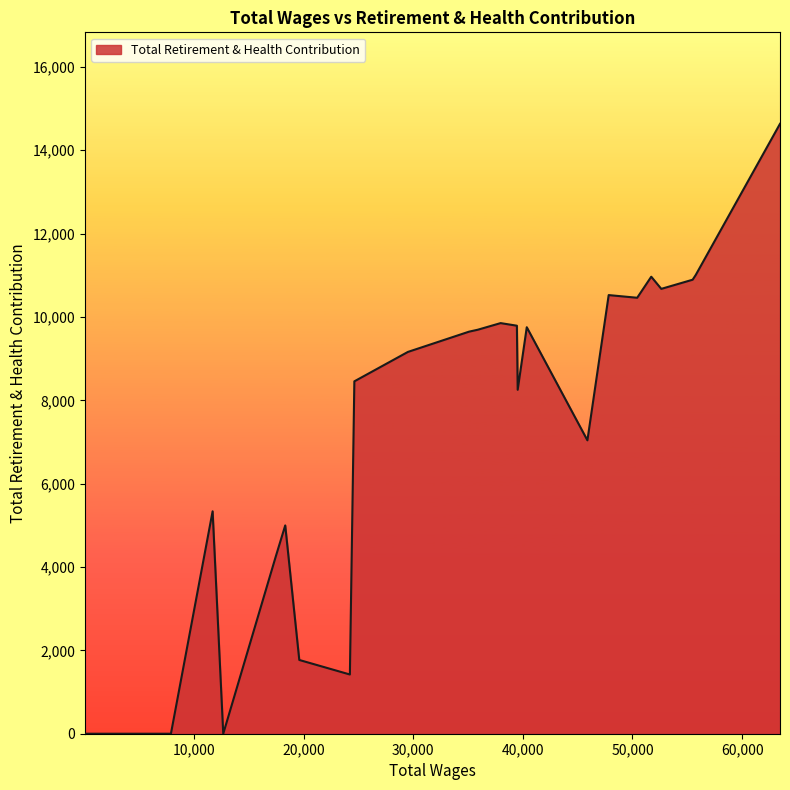

How many distinct data groups are displayed?

1